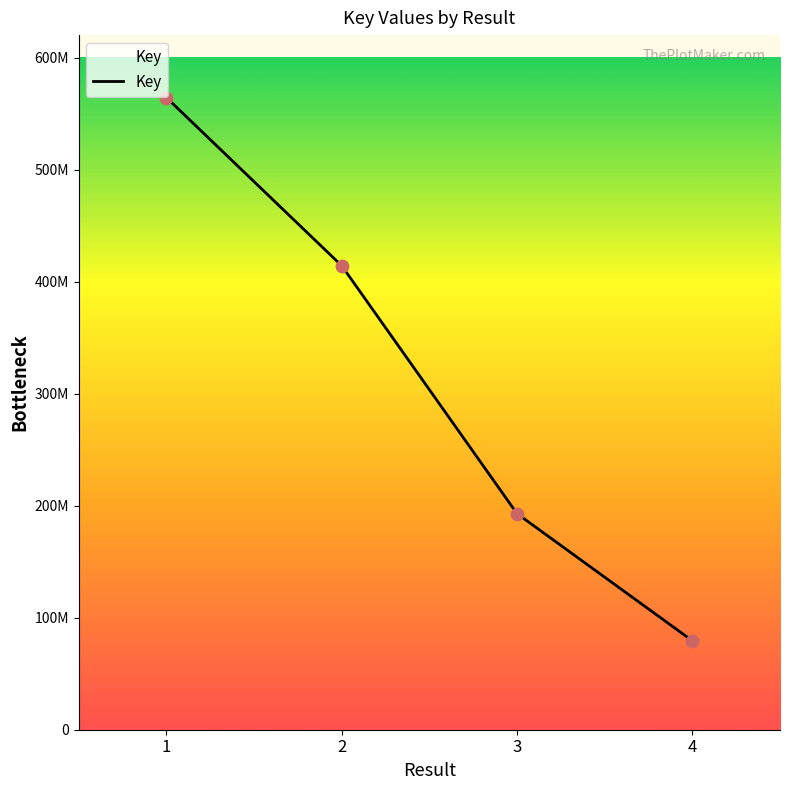

What is the change in value from 3 to 4?

-113469695